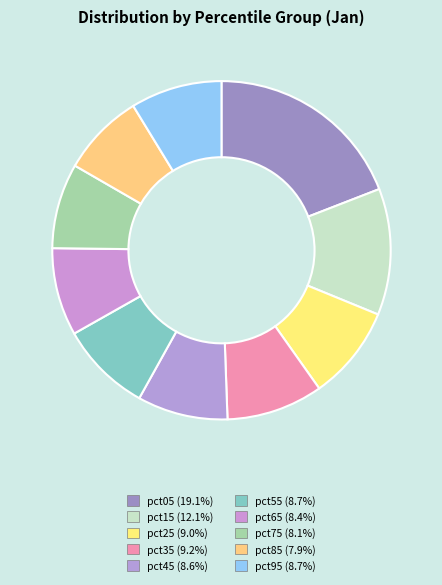

True or false: pct85 accounts for 8% of the total.

True